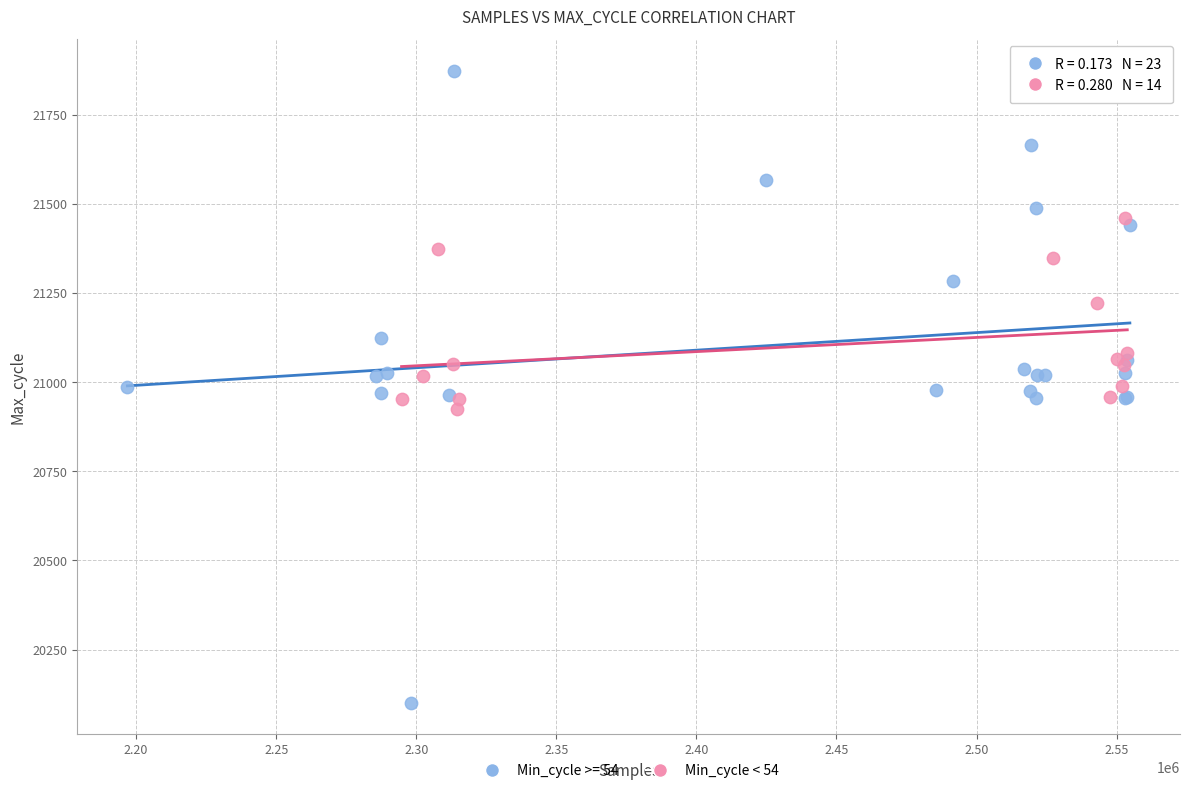

Which series contains the lowest Y value?

Min_cycle >= 54